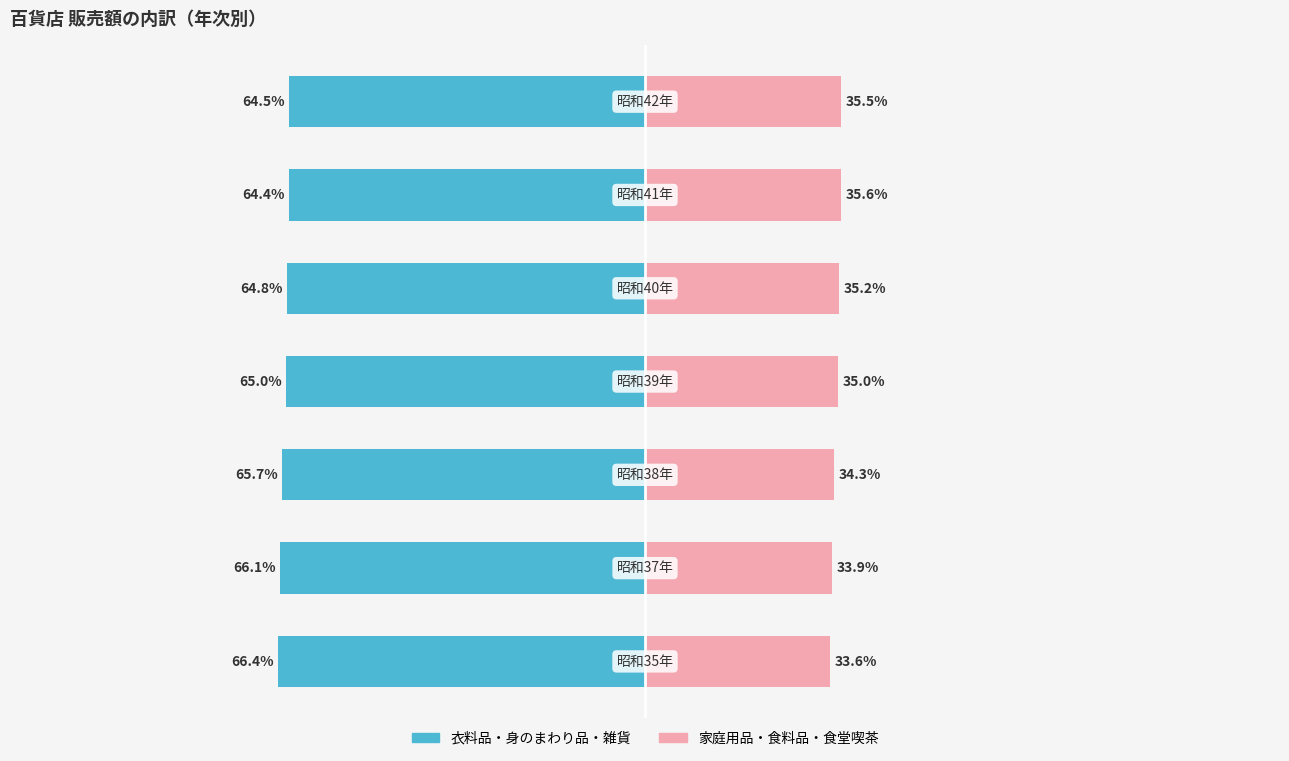

Is it true that 衣料品・身のまわり品・雑貨 equals -22.4 at 6?

False